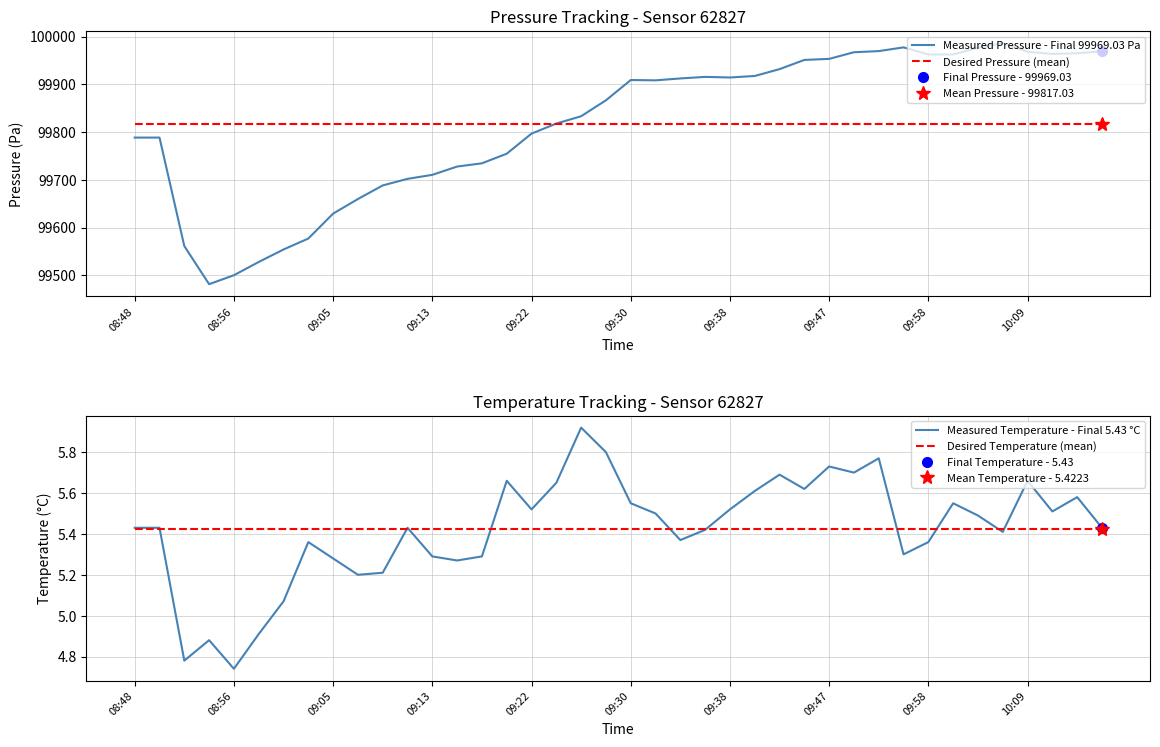

Rank the series by their maximum value, from lowest to highest.

Desired Temperature (mean), Measured Temperature - Final 5.43 °C, Desired Pressure (mean), Measured Pressure - Final 99969.03 Pa